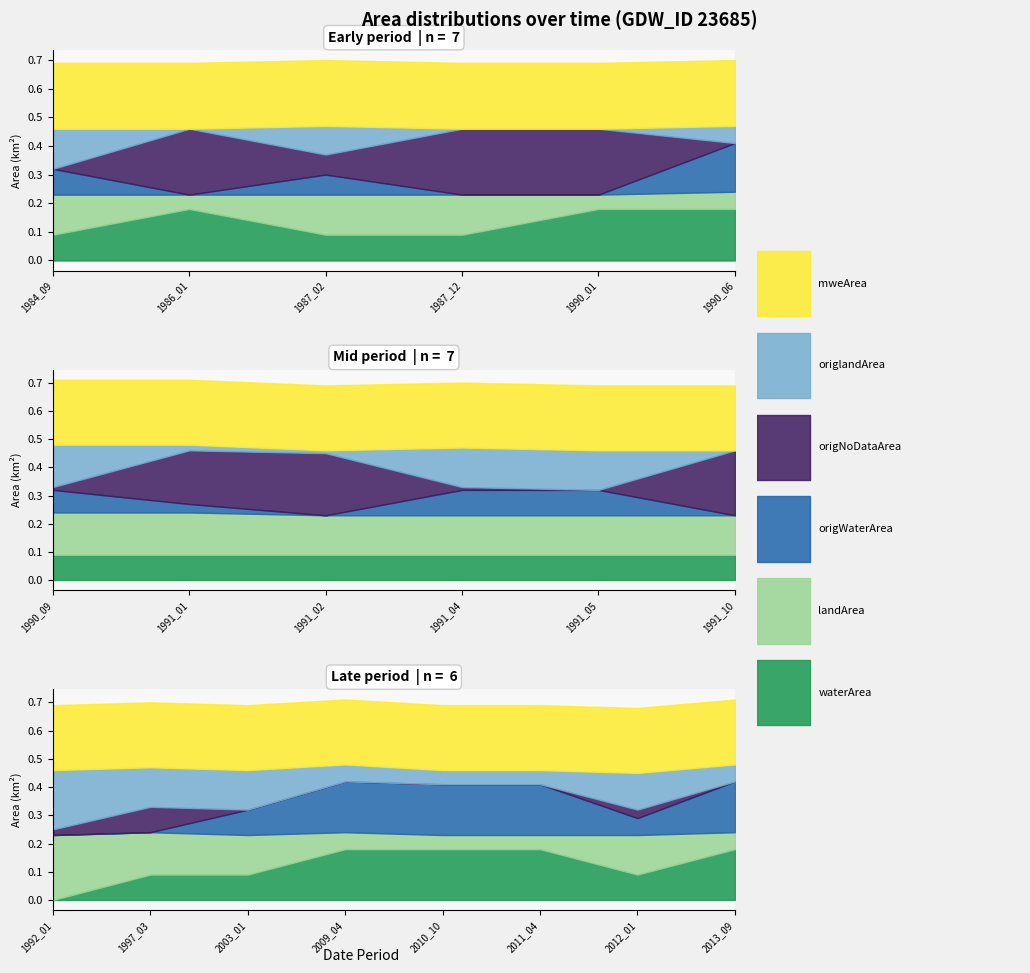

What is the total value across all series at 1986_01?

0.7